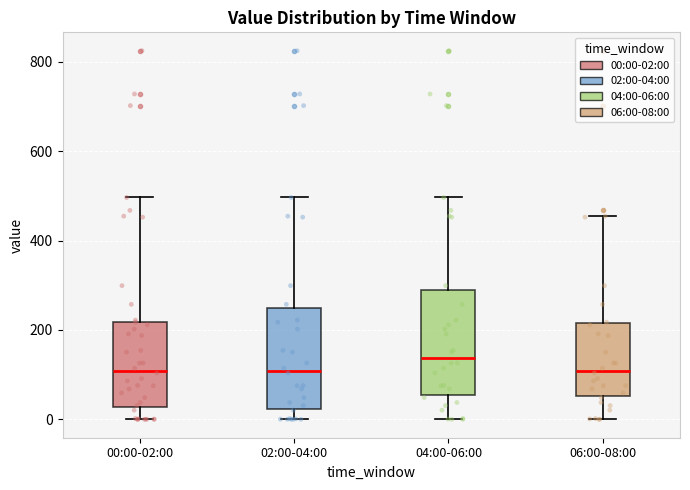

Where is the lower edge of the box for 04:00-06:00 on the y-axis? The values are not printed on the chart, so give them approximately, as read against the axis.

60